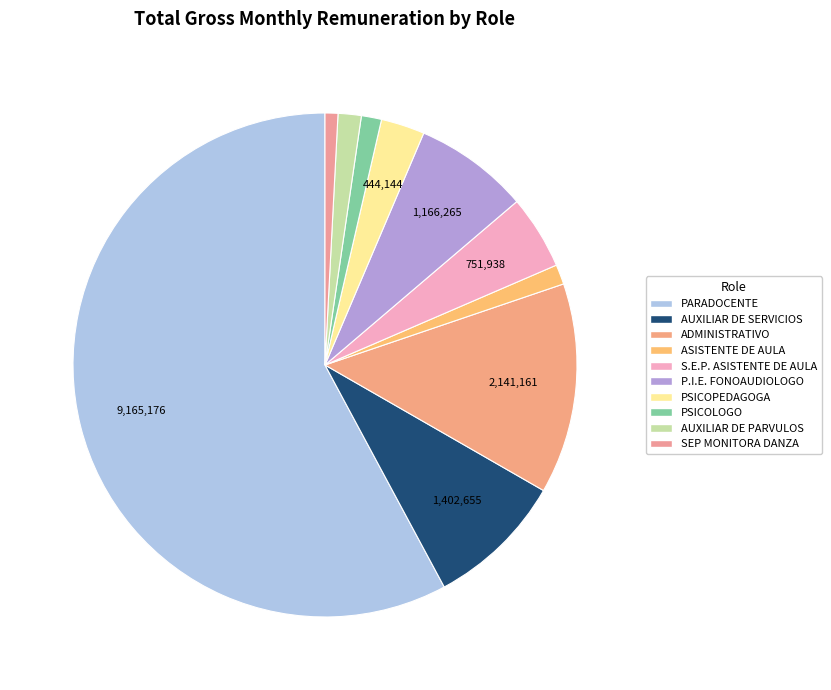

What is the change in value from PARADOCENTE to PSICOPEDAGOGA?

-8721032